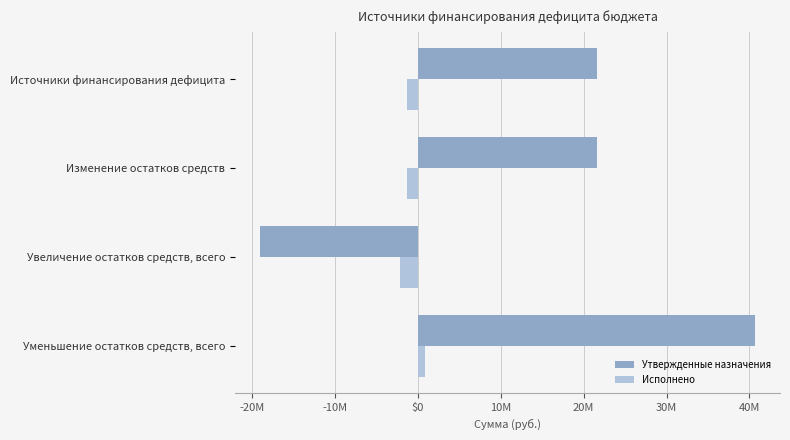

What are all the series names shown in the legend?

Утвержденные назначения, Исполнено